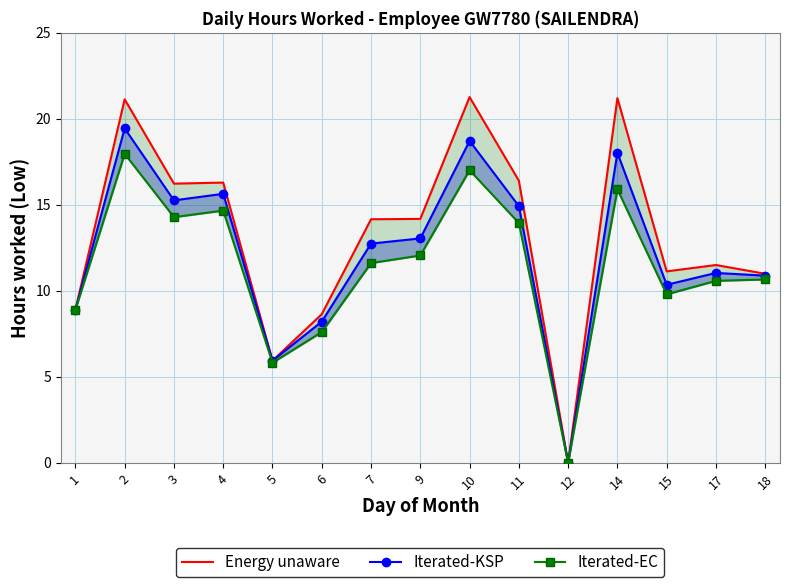

True or false: Energy unaware and Iterated-KSP cross at least once.

False